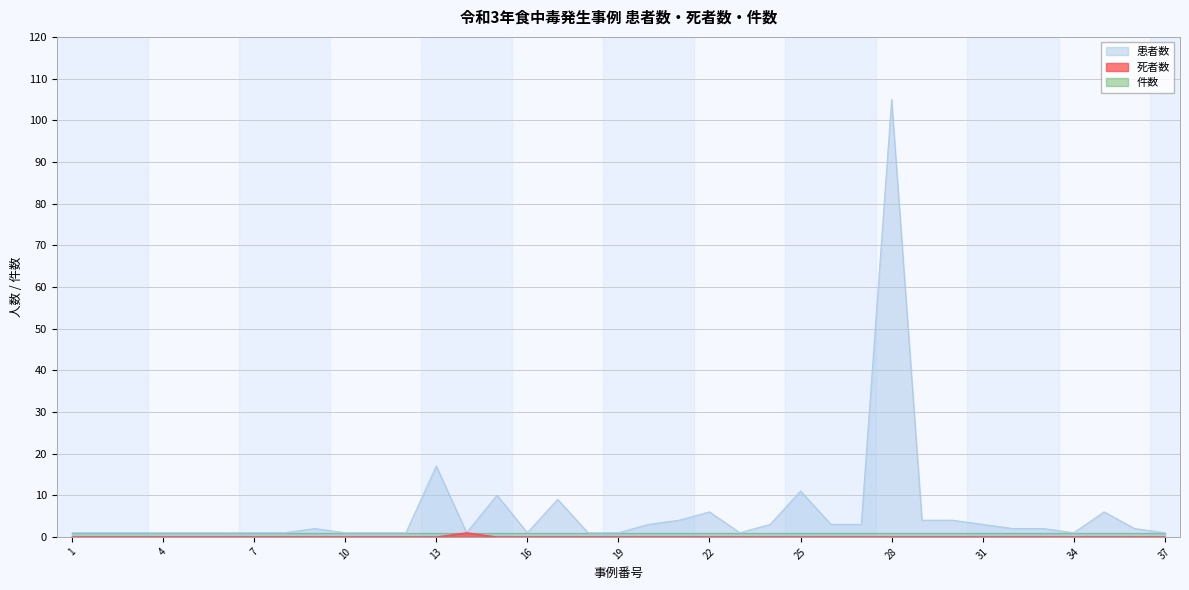

Which category has the highest value across all series?

28